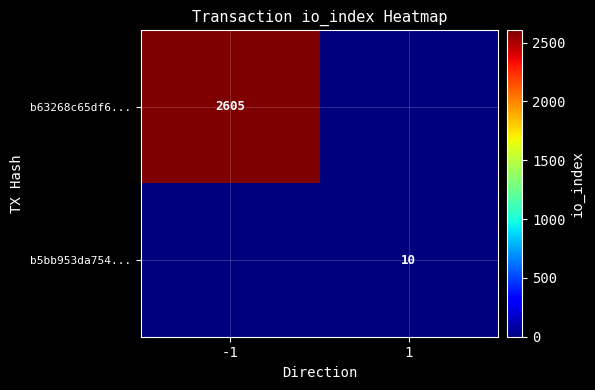

Is it true that b5bb953da754... equals 10 at 1?

True